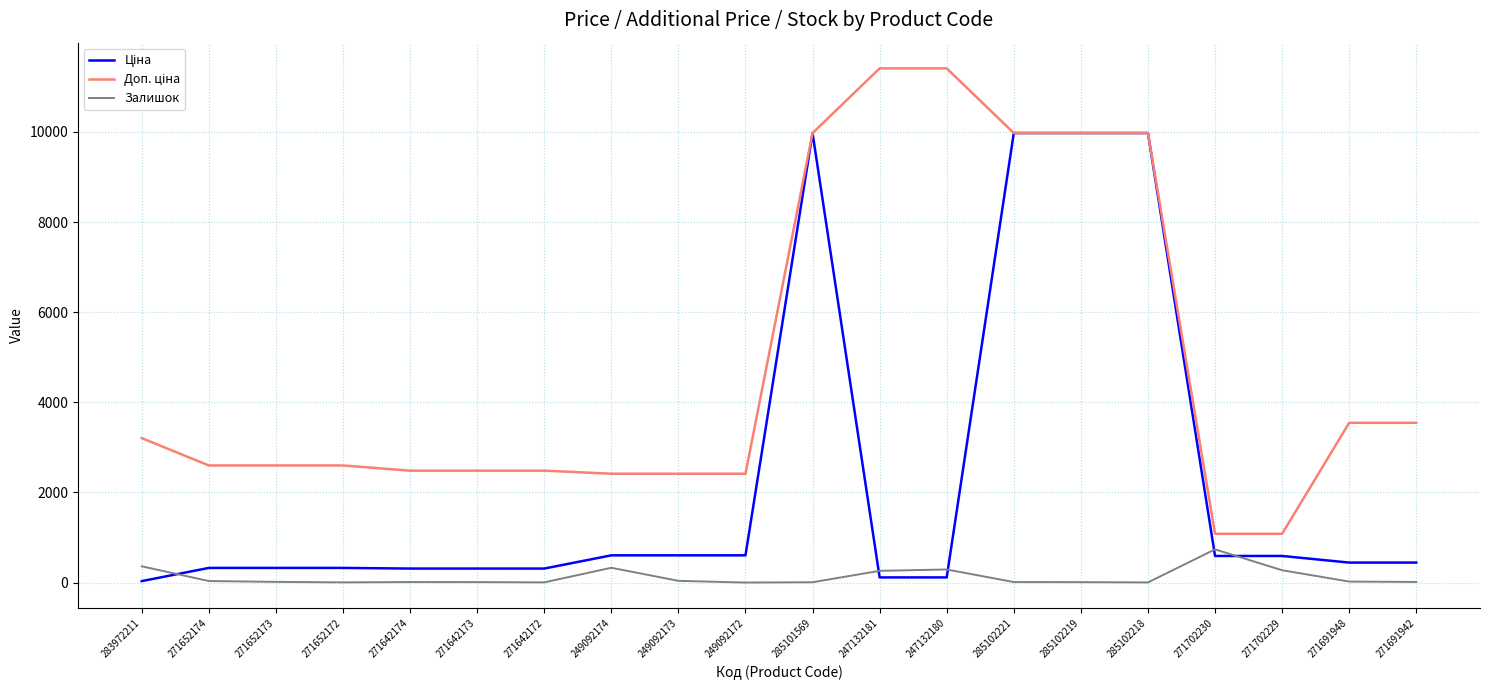

Is it true that Залишок equals 15.0 at 271652173?

True